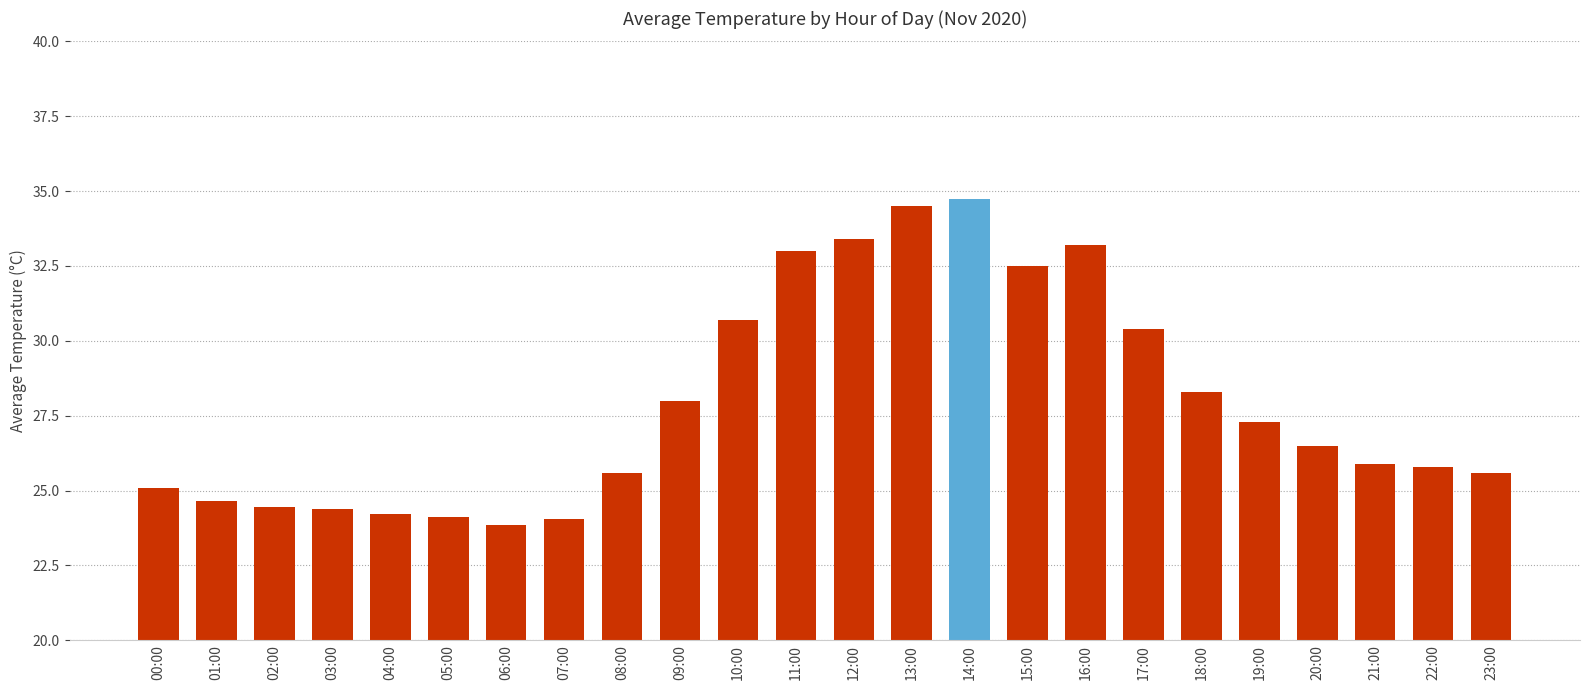

What is the difference between the values at 18:00 and 20:00?

1.8